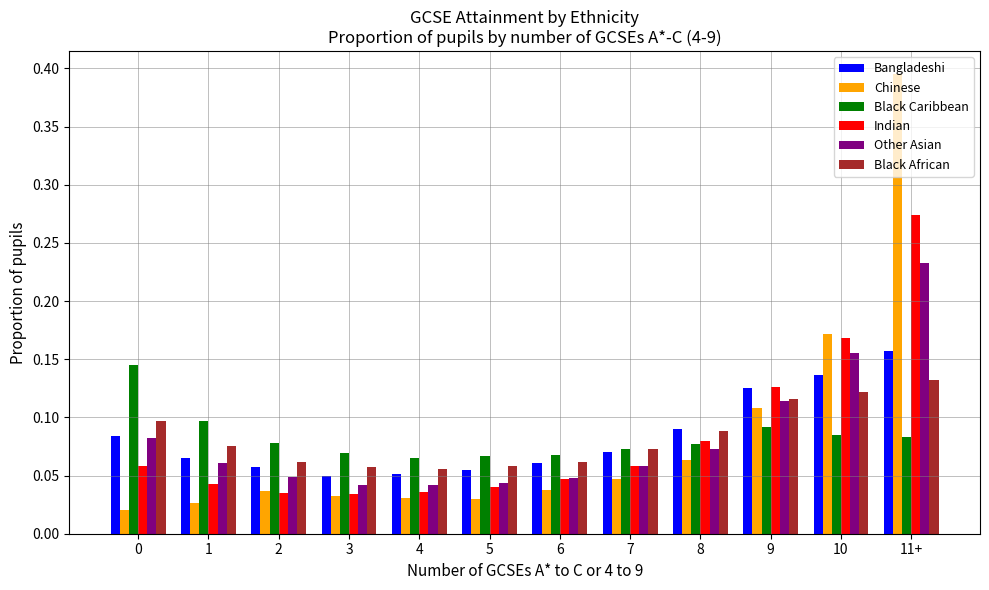

At 11+, list the series in order from largest to smallest.

Chinese, Indian, Other Asian, Bangladeshi, Black African, Black Caribbean